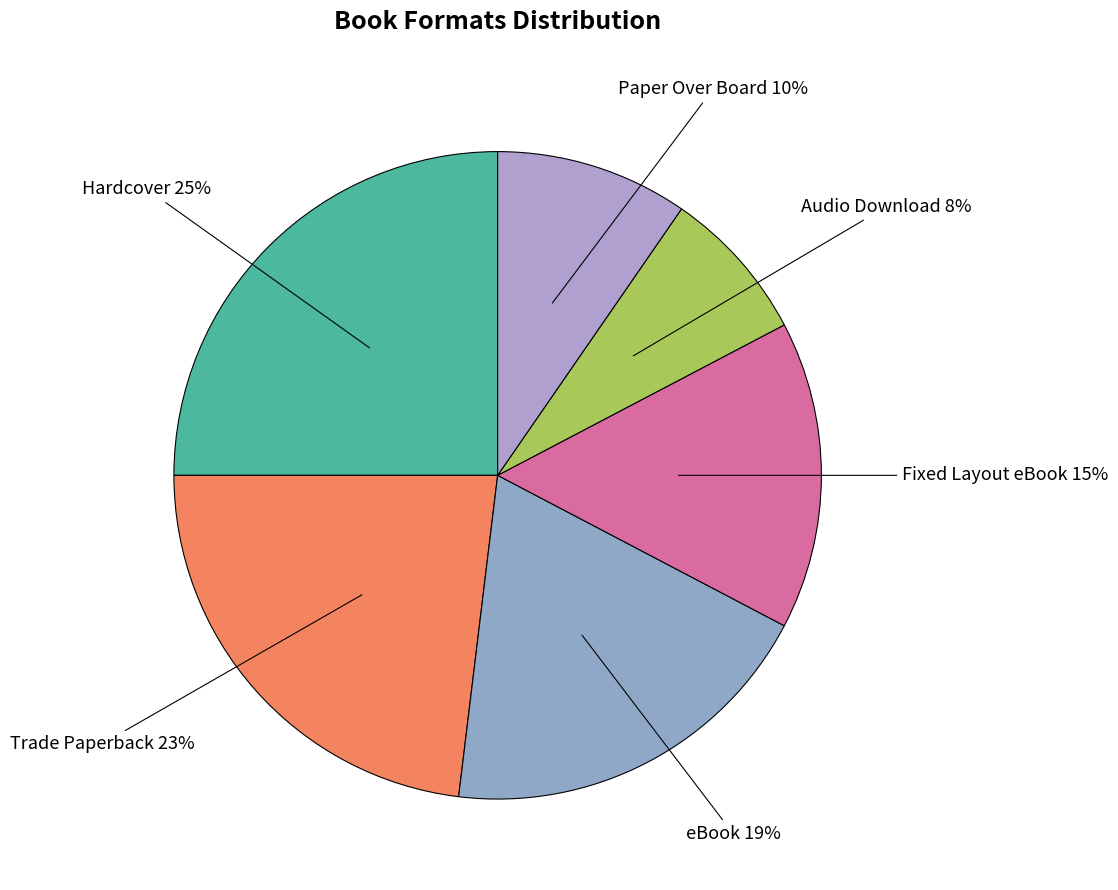

How many segments does this pie chart have?

6